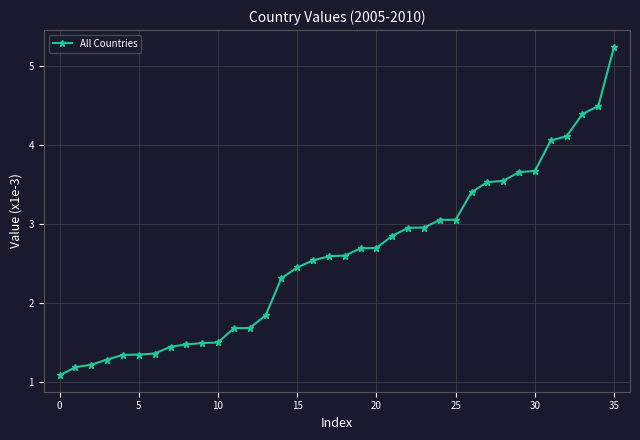

What is the average value?

2.6